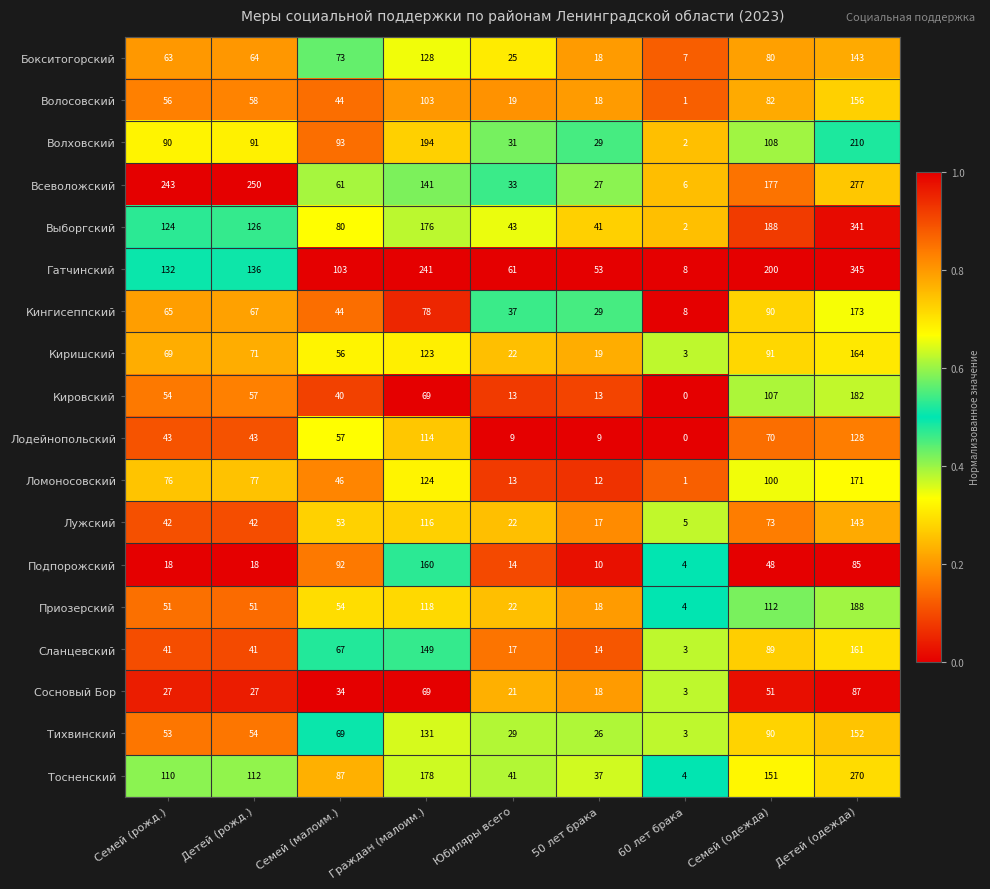

The Волосовский series shows 0 at 60 лет брака. True or false?

False